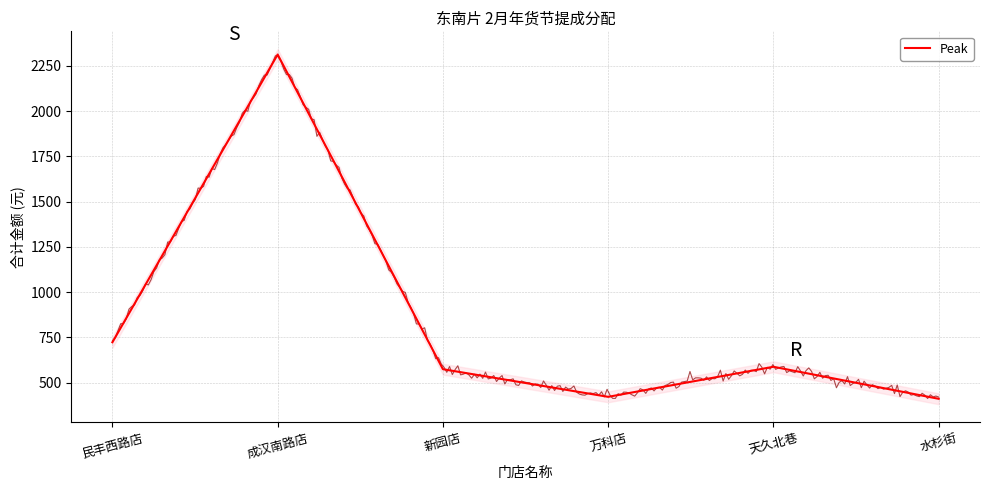

Where is the data nearest to the value 1362?

民丰西路店